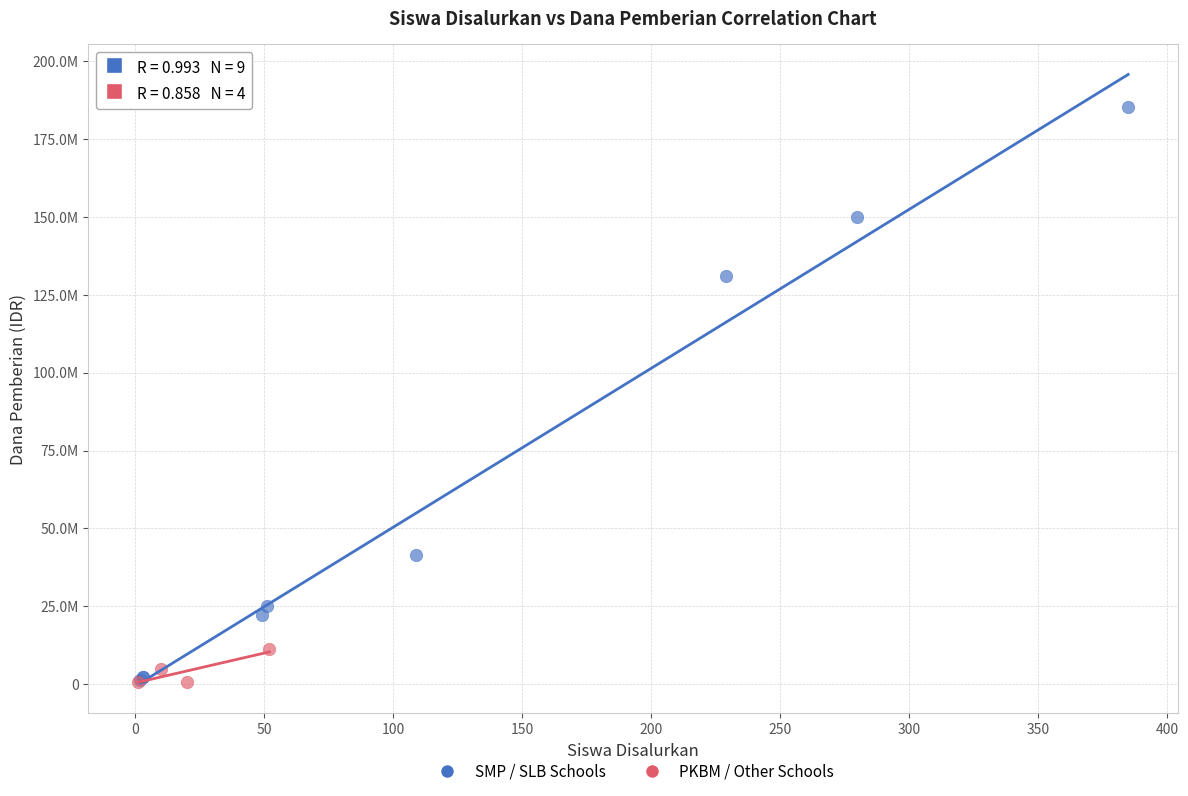

Which series has the largest Y range (max minus min)?

SMP / SLB Schools